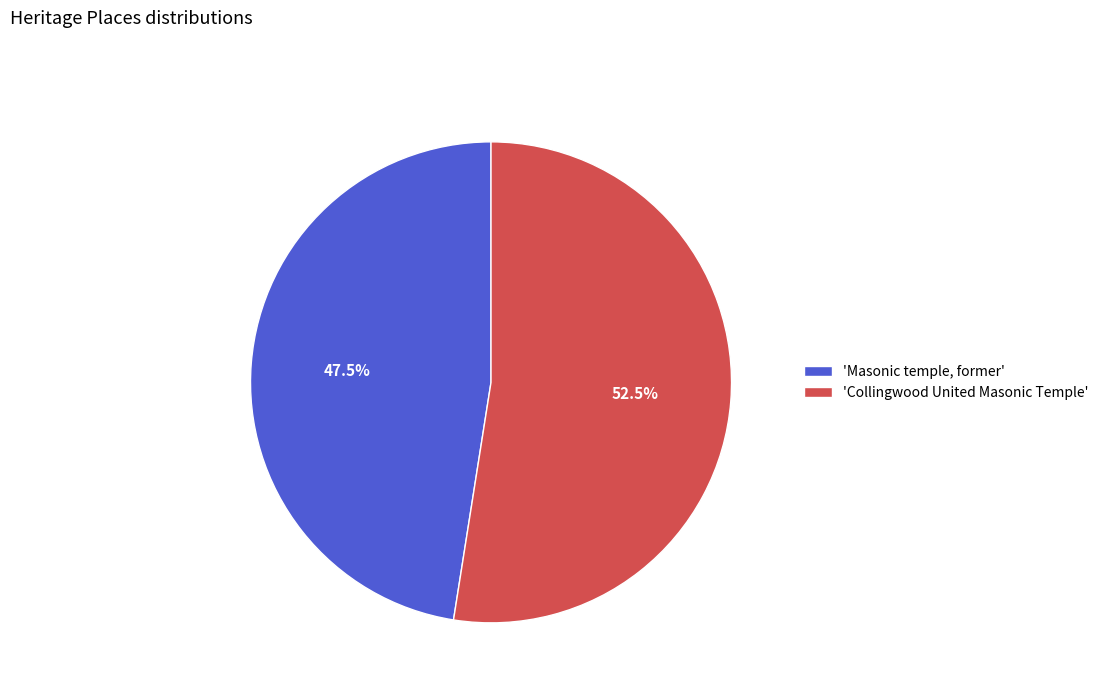

Which category accounts for the majority?

'Collingwood United Masonic Temple'